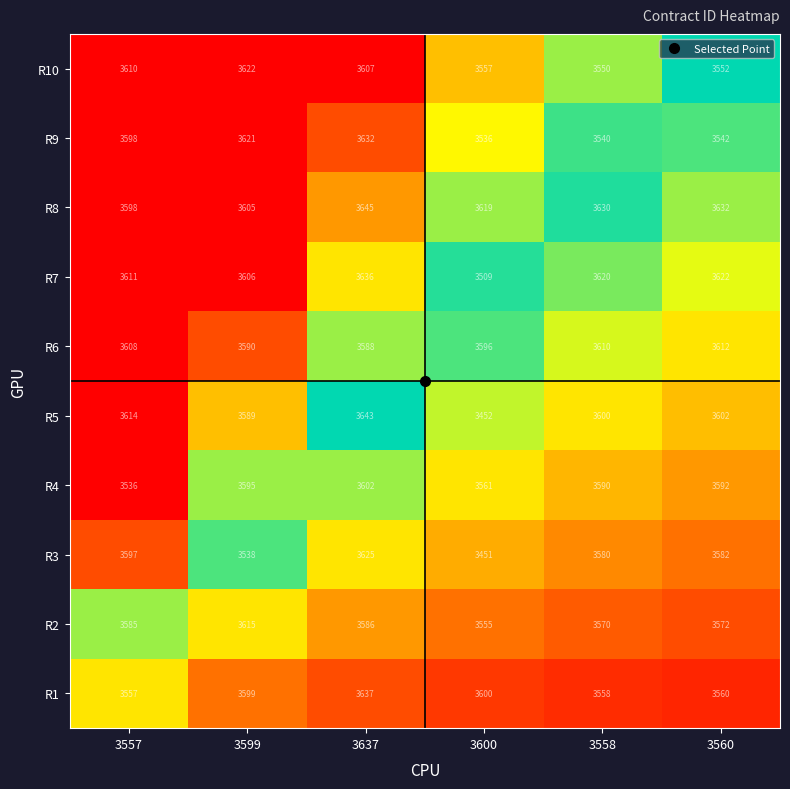

List the labels in order of R1 value, largest first.

3637, 3600, 3599, 3560, 3558, 3557